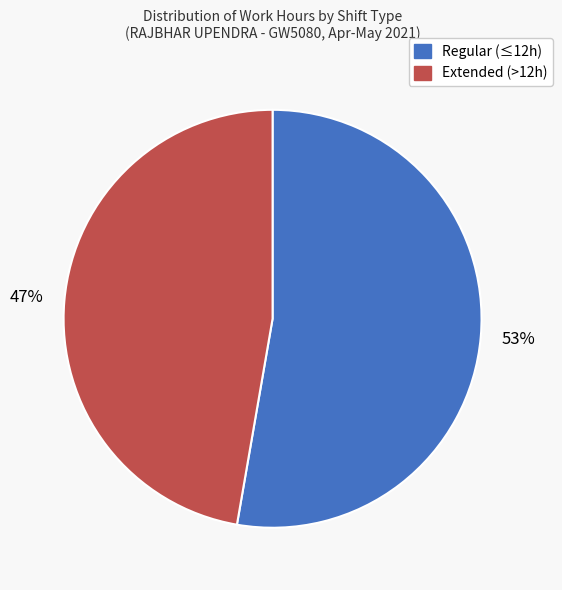

Does any single category account for the majority?

Yes